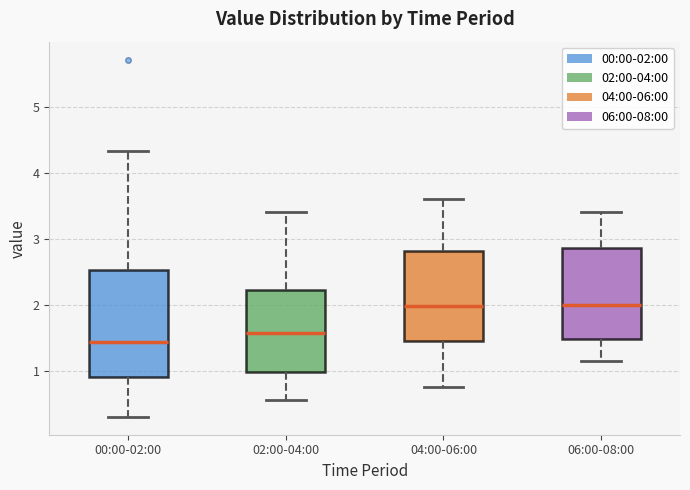

Where does the median line of the box for 04:00-06:00 sit on the y-axis? The values are not printed on the chart, so give them approximately, as read against the axis.

2.0